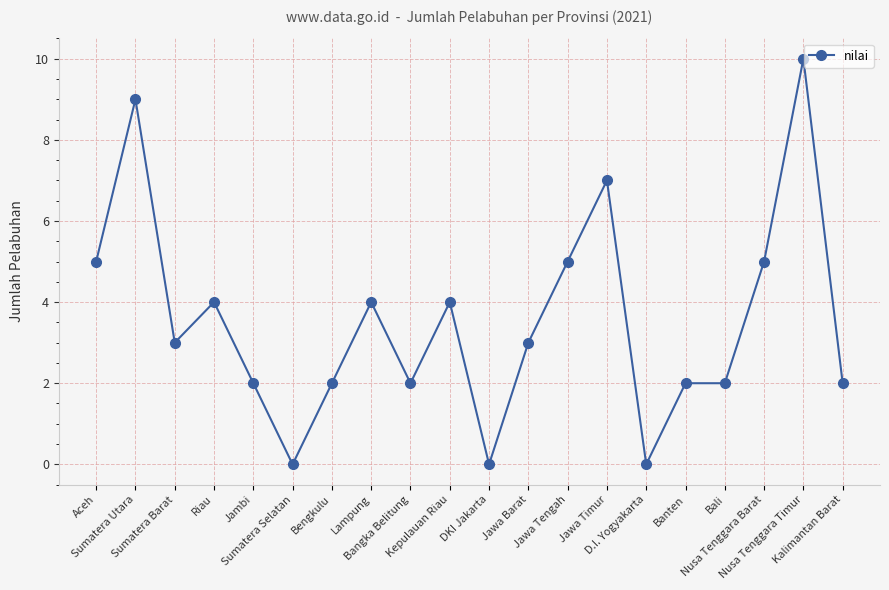

The value at Bengkulu is 2. True or false?

True